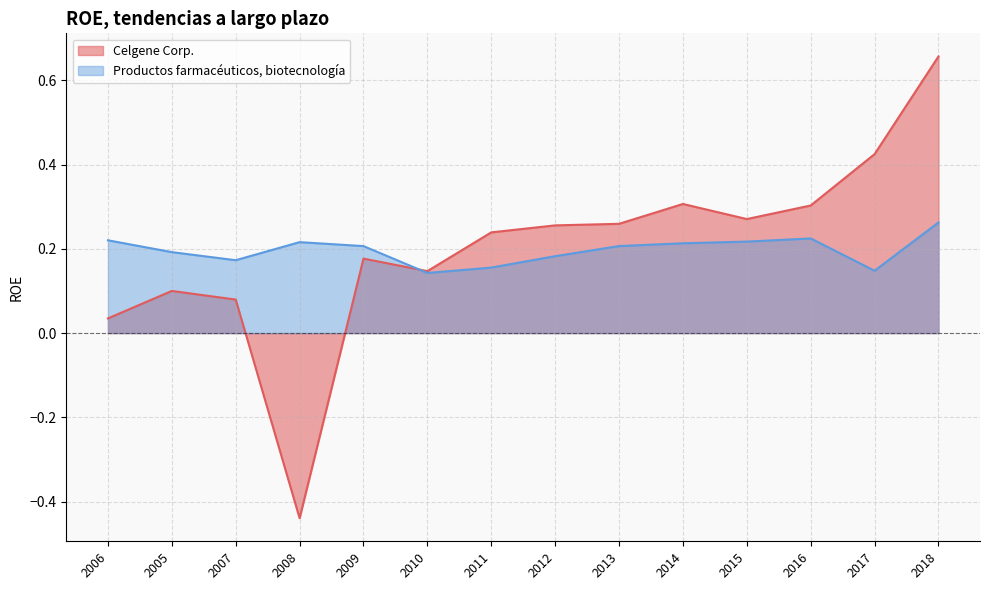

Which series ends up on top after the final intersection of Celgene Corp. and Productos farmacéuticos, biotecnología?

Celgene Corp.